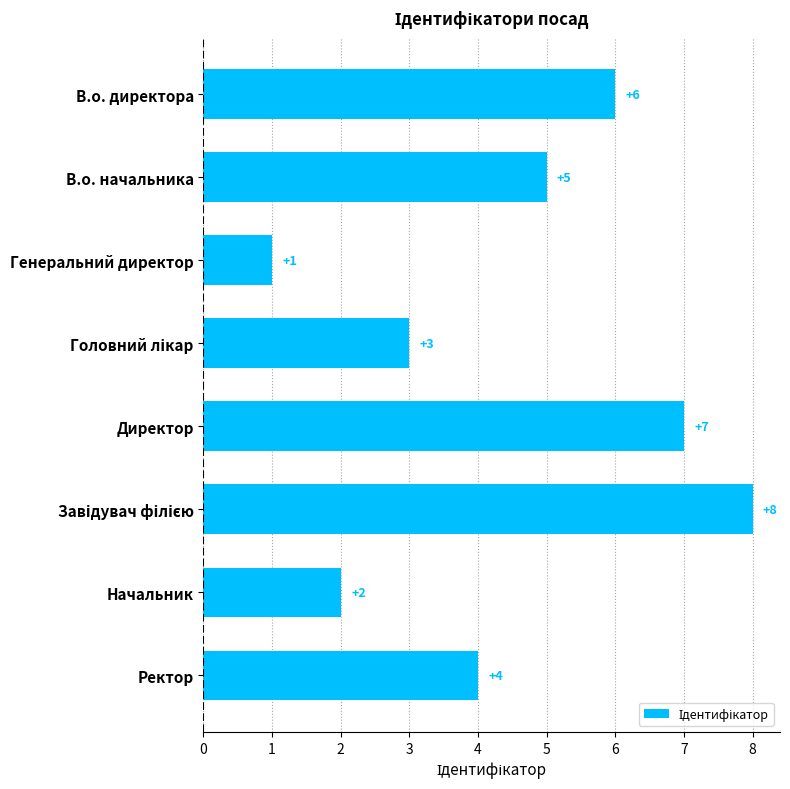

How many values are between 3 and 7?

5